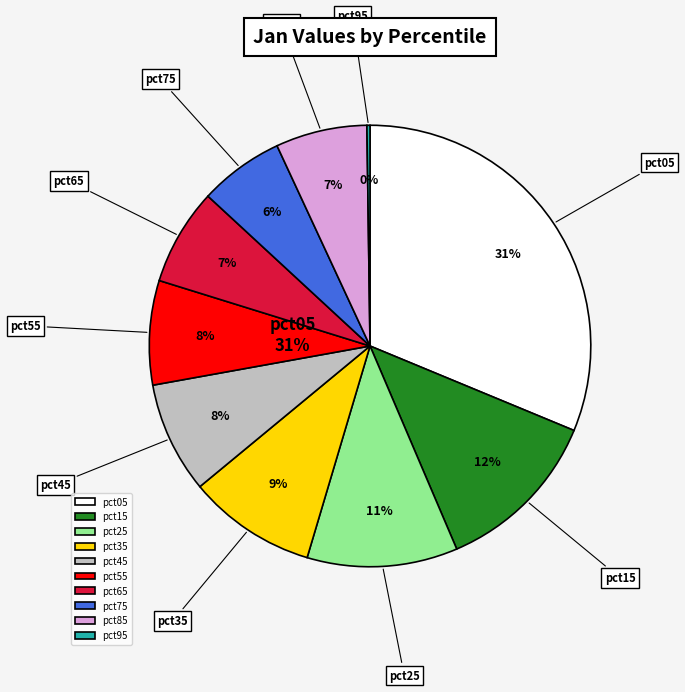

Between pct55 and pct05, which is larger?

pct05